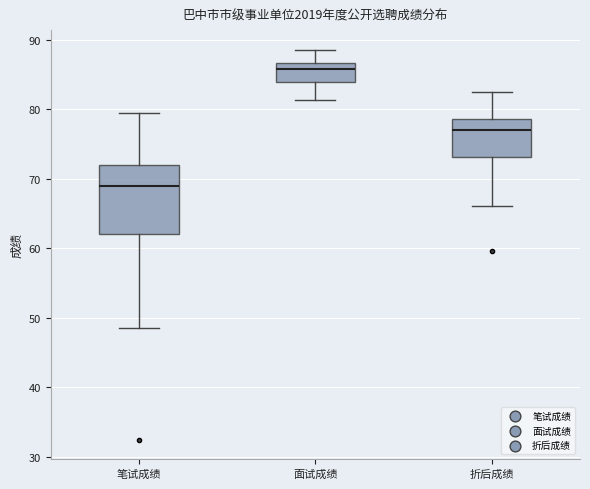

Which box has the highest median line?

面试成绩